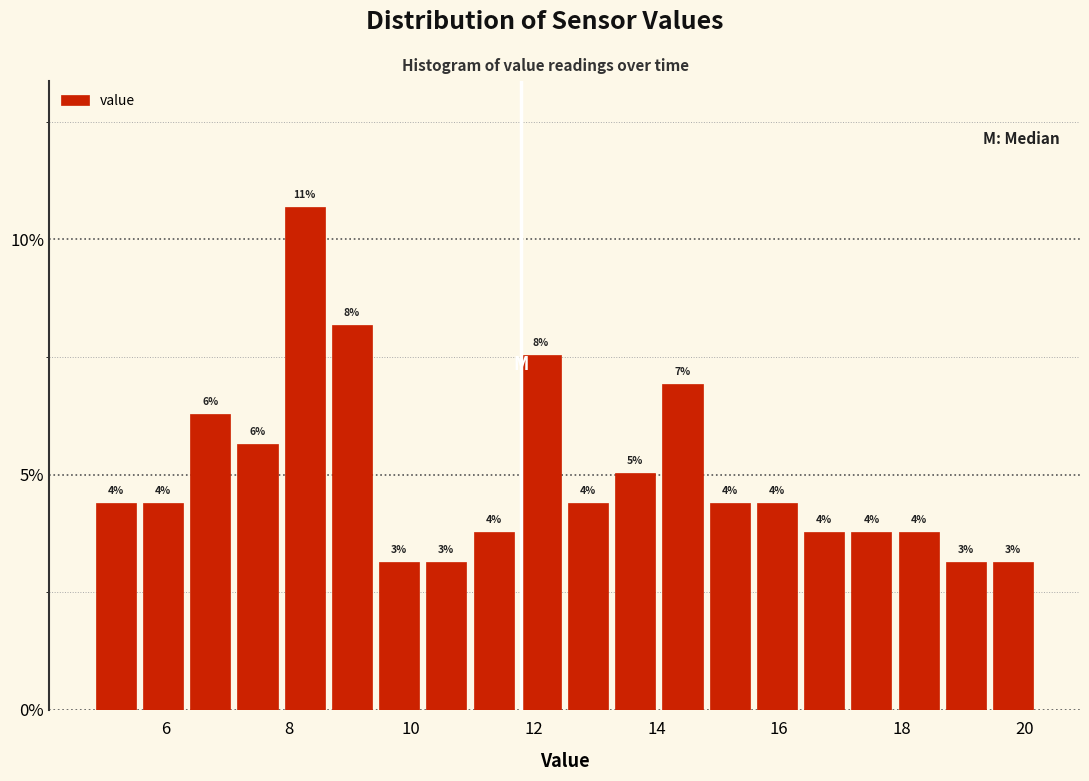

Around what value on the x-axis is the tallest bar? Give the approximate position of its centre, as read against the axis.

8.2